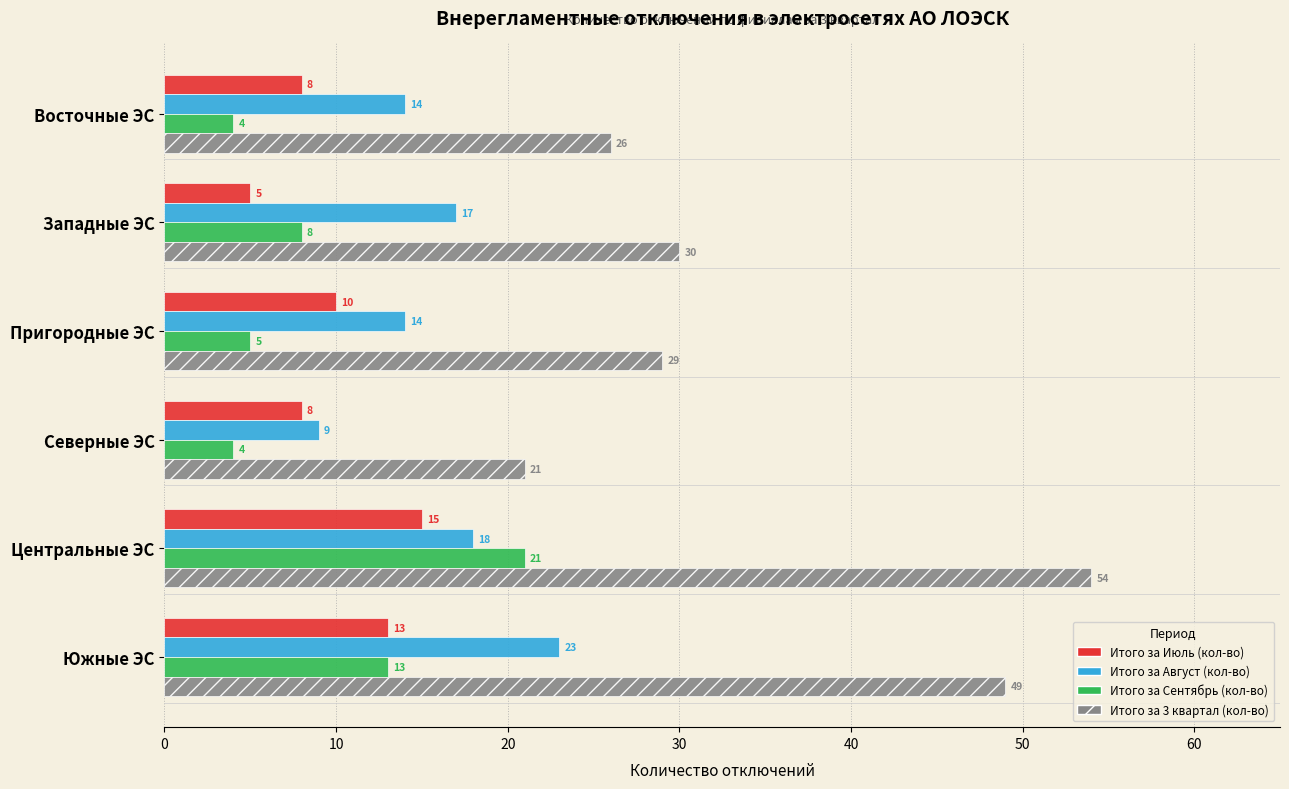

Where is Итого за Июль (кол-во) nearest to the value 10?

Пригородные ЭС